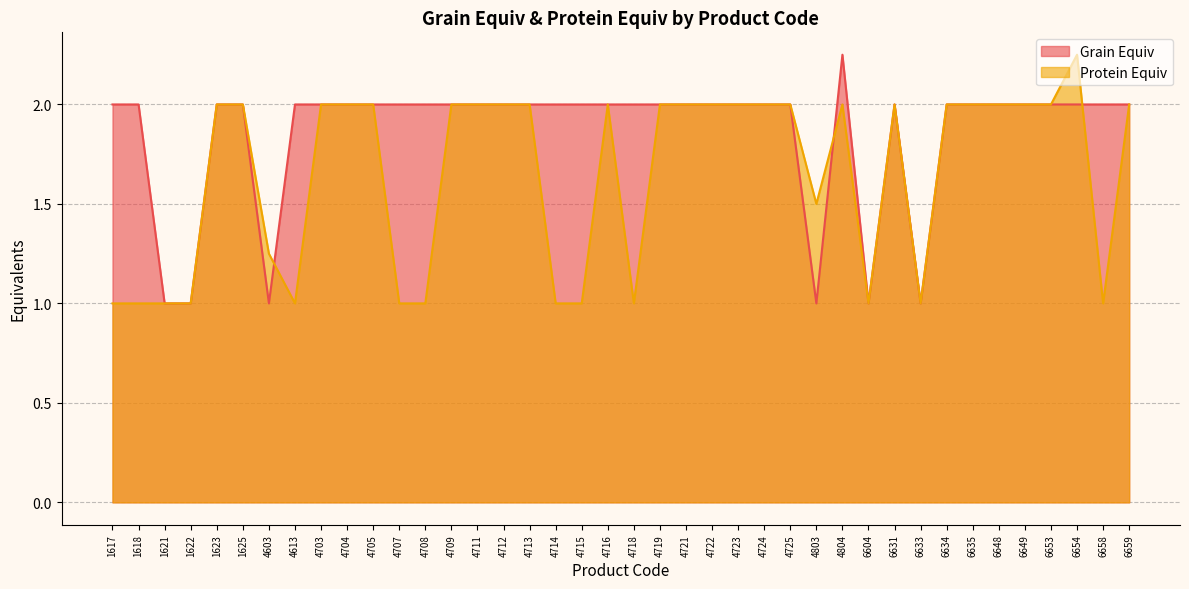

Which series has the largest range (max minus min)?

Protein Equiv